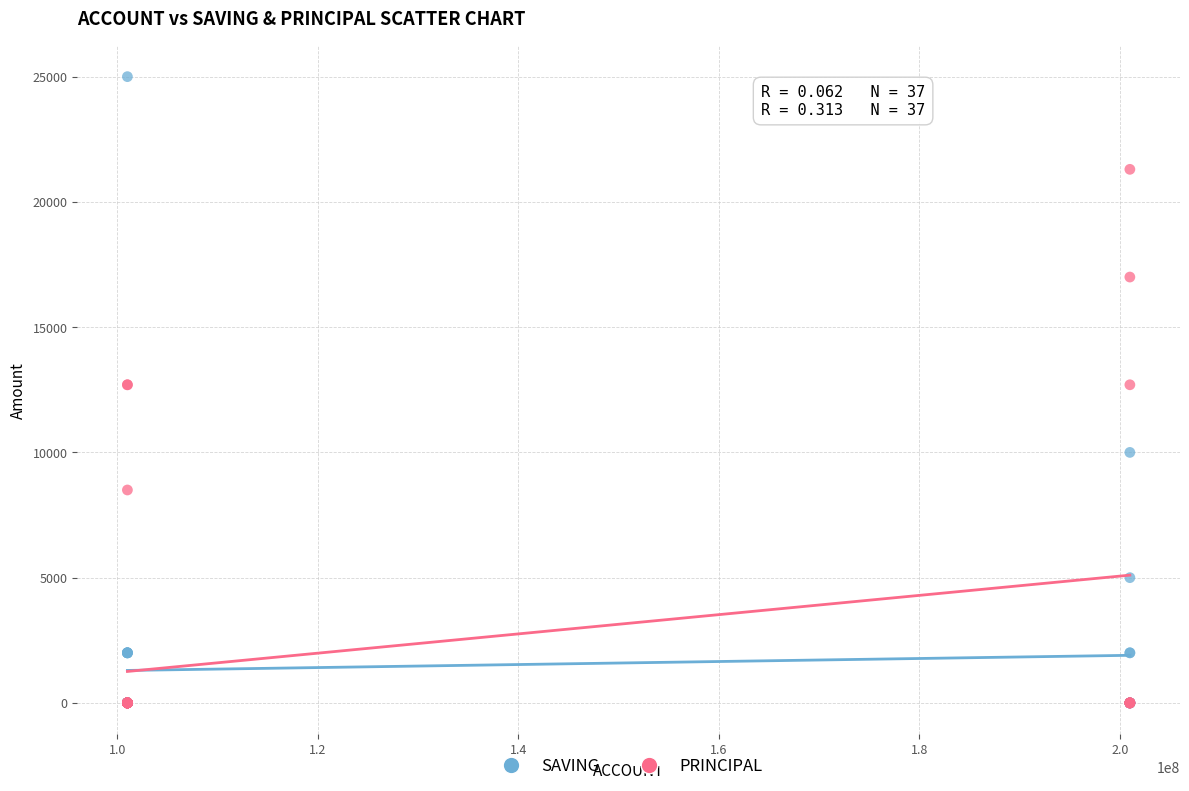

Which series reaches the maximum Y coordinate?

SAVING